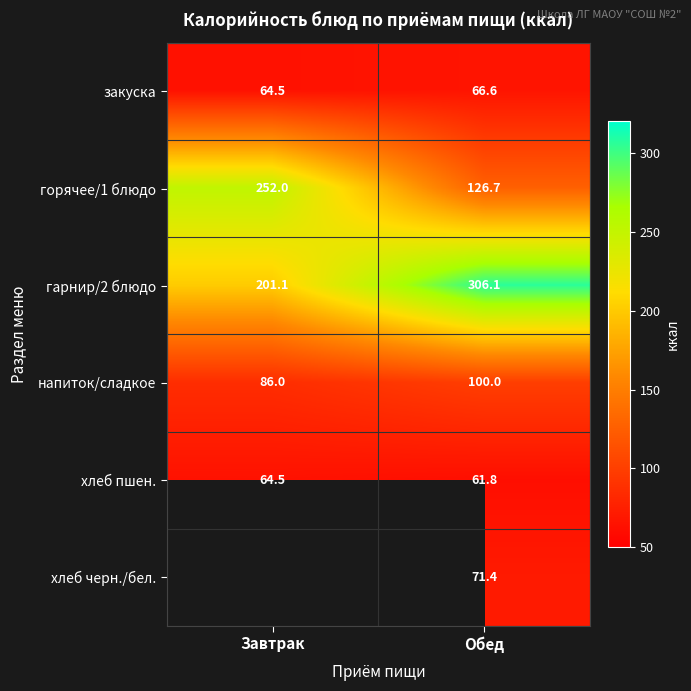

What value does the закуска series have at Обед?

66.6